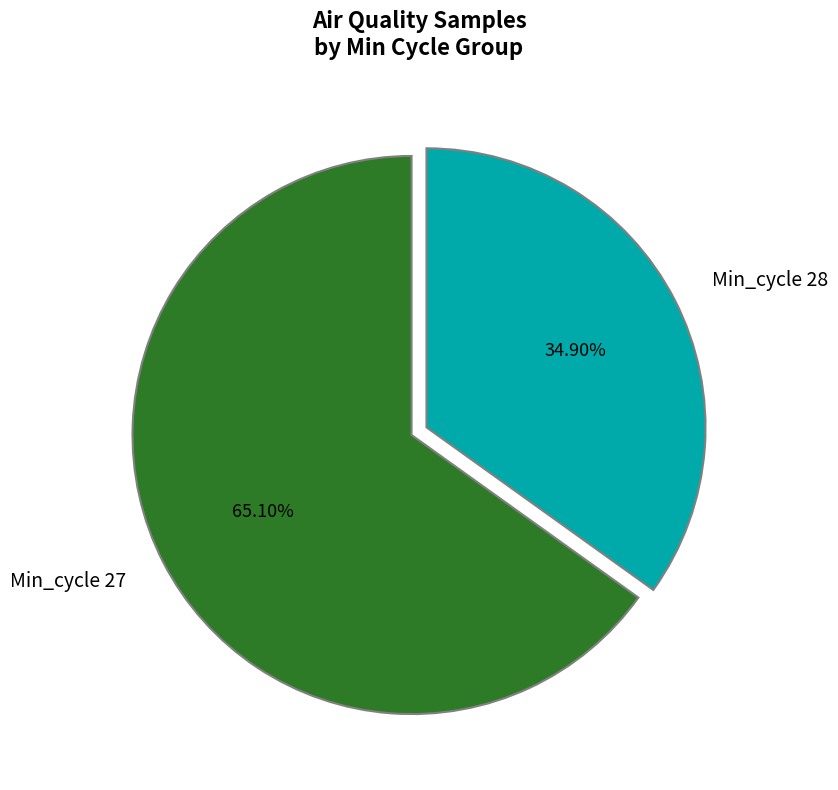

Rank the categories by value from lowest to highest.

Min_cycle 28, Min_cycle 27